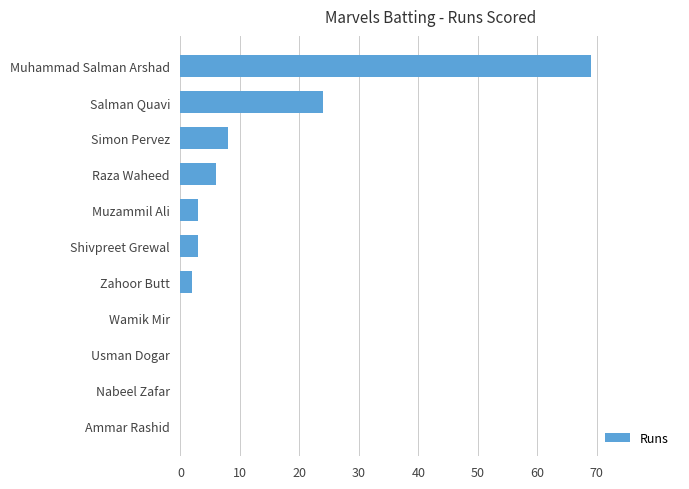

Reading bottom to top, list all the values displayed in this chart.

Ammar Rashid=0	Nabeel Zafar=0	Usman Dogar=0	Wamik Mir=0	Zahoor Butt=2	Shivpreet Grewal=3	Muzammil Ali=3	Raza Waheed=6	Simon Pervez=8	Salman Quavi=24	Muhammad Salman Arshad=69